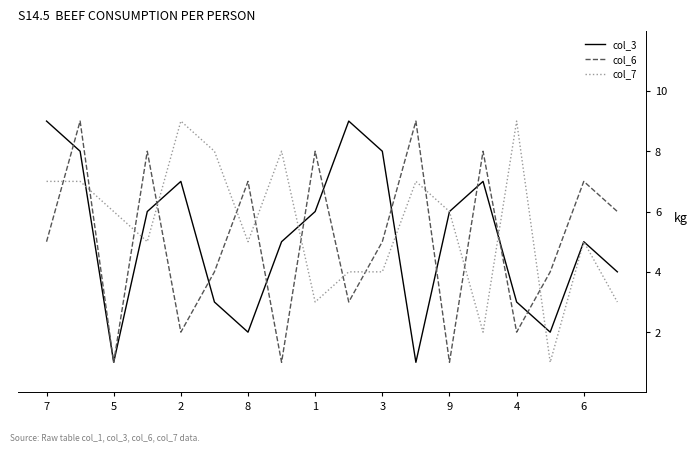

True or false: col_6 and col_7 intersect in this chart.

True